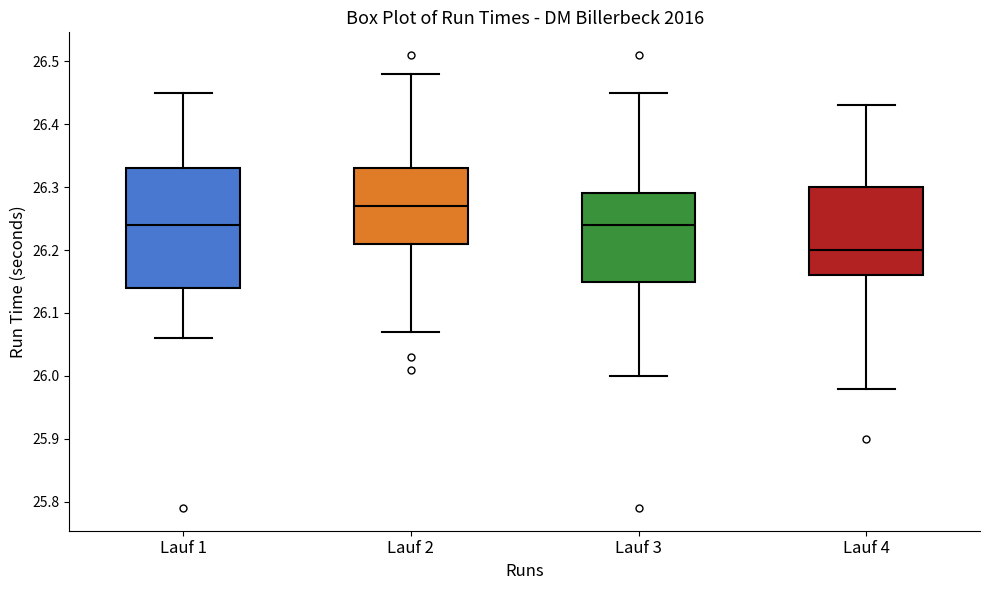

Which box is the tallest, from its lower edge to its upper edge?

Lauf 1